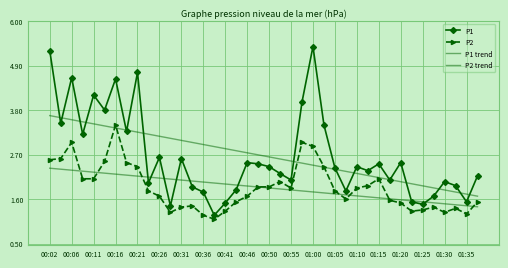

Reading left to right, list all the values displayed in this chart.

P1: 5.3	3.5	4.6	3.2	4.2	3.8	4.6	3.3	4.7	2.0	2.6	1.4	2.6	1.9	1.8	1.2	1.5	1.8	2.5	2.5	2.4	2.2	2.1	4.0	5.4	3.4	2.4	1.8	2.4	2.3	2.5	2.1	2.5	1.5	1.5	1.7	2.0	1.9	1.5	2.2
P2: 2.6	2.6	3.0	2.1	2.1	2.5	3.4	2.5	2.4	1.8	1.7	1.3	1.4	1.4	1.2	1.1	1.3	1.5	1.7	1.9	1.9	2.0	1.9	3.0	2.9	2.4	1.8	1.6	1.9	1.9	2.1	1.6	1.5	1.3	1.3	1.4	1.3	1.4	1.2	1.5
P1 trend: 3.7	3.6	3.6	3.5	3.5	3.4	3.4	3.3	3.3	3.2	3.2	3.1	3.0	3.0	2.9	2.9	2.8	2.8	2.7	2.7	2.6	2.6	2.5	2.5	2.4	2.4	2.3	2.3	2.2	2.2	2.1	2.1	2.0	2.0	1.9	1.9	1.8	1.8	1.7	1.7
P2 trend: 2.4	2.3	2.3	2.3	2.3	2.2	2.2	2.2	2.2	2.1	2.1	2.1	2.1	2.0	2.0	2.0	2.0	1.9	1.9	1.9	1.9	1.8	1.8	1.8	1.8	1.8	1.7	1.7	1.7	1.7	1.6	1.6	1.6	1.6	1.5	1.5	1.5	1.5	1.4	1.4